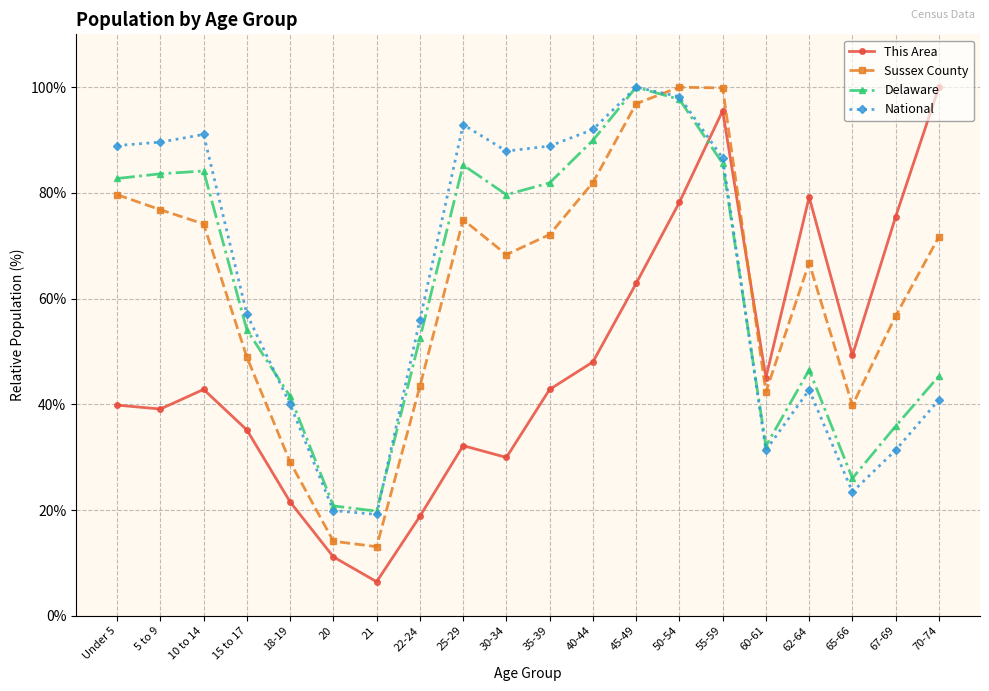

How many categories are shown in the chart?

20